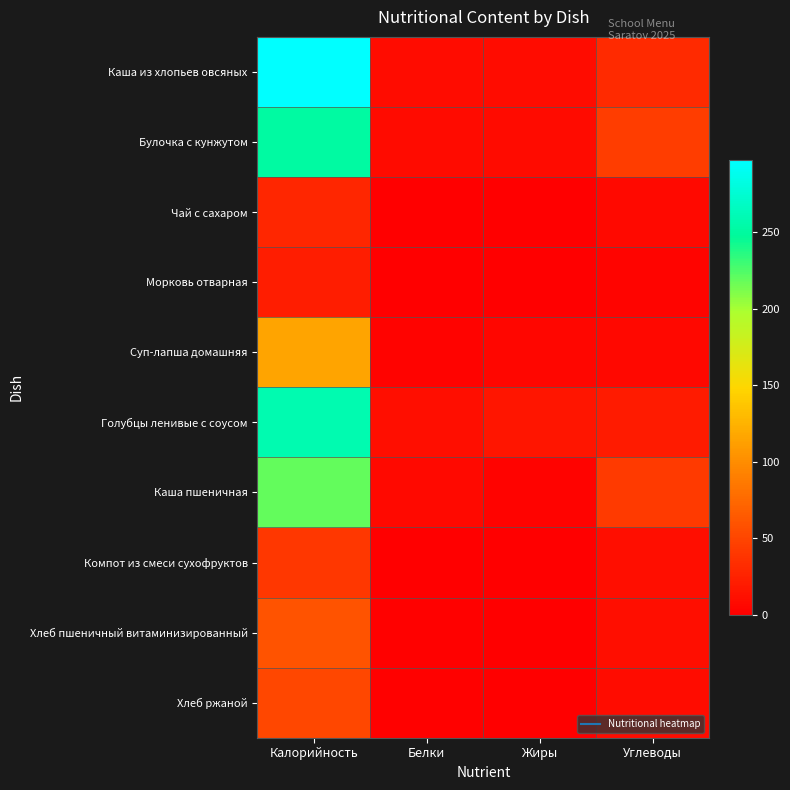

Reading left to right, list all the values displayed in this chart.

Каша из хлопьев овсяных: Калорийность=297.2	Белки=9.8	Жиры=9.6	Углеводы=30.6
Булочка с кунжутом: Калорийность=251.3	Белки=8.3	Жиры=8.4	Углеводы=45.2
Чай с сахаром: Калорийность=28.0	Белки=0.2	Жиры=0.1	Углеводы=7.1
Морковь отварная: Калорийность=21.2	Белки=0.8	Жиры=0.1	Углеводы=4.2
Суп-лапша домашняя: Калорийность=115.9	Белки=2.5	Жиры=5.4	Углеводы=6.9
Голубцы ленивые с соусом: Калорийность=258.0	Белки=10.8	Жиры=15.7	Углеводы=19.9
Каша пшеничная: Калорийность=218.5	Белки=7.6	Жиры=3.4	Углеводы=42.0
Компот из смеси сухофруктов: Калорийность=40.4	Белки=0.1	Жиры=0.0	Углеводы=10.6
Хлеб пшеничный витаминизированный: Калорийность=59.7	Белки=2.0	Жиры=0.3	Углеводы=11.4
Хлеб ржаной: Калорийность=52.2	Белки=2.0	Жиры=0.4	Углеводы=10.0